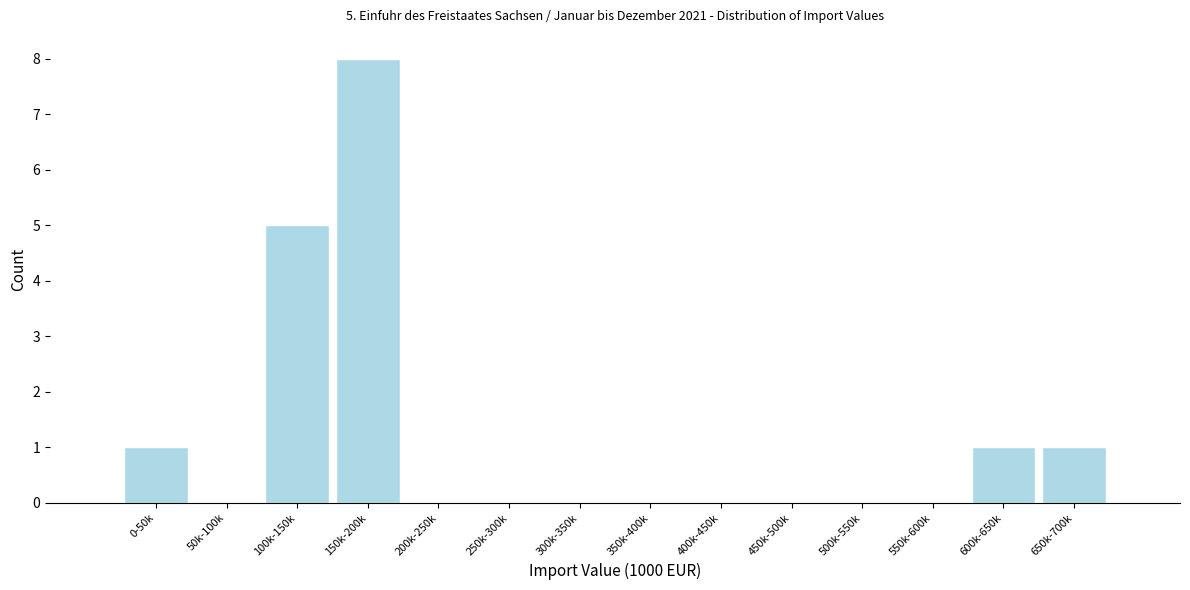

Reading left to right, extract all data points from this chart.

0-50k=1	50k-100k=0	100k-150k=5	150k-200k=8	200k-250k=0	250k-300k=0	300k-350k=0	350k-400k=0	400k-450k=0	450k-500k=0	500k-550k=0	550k-600k=0	600k-650k=1	650k-700k=1